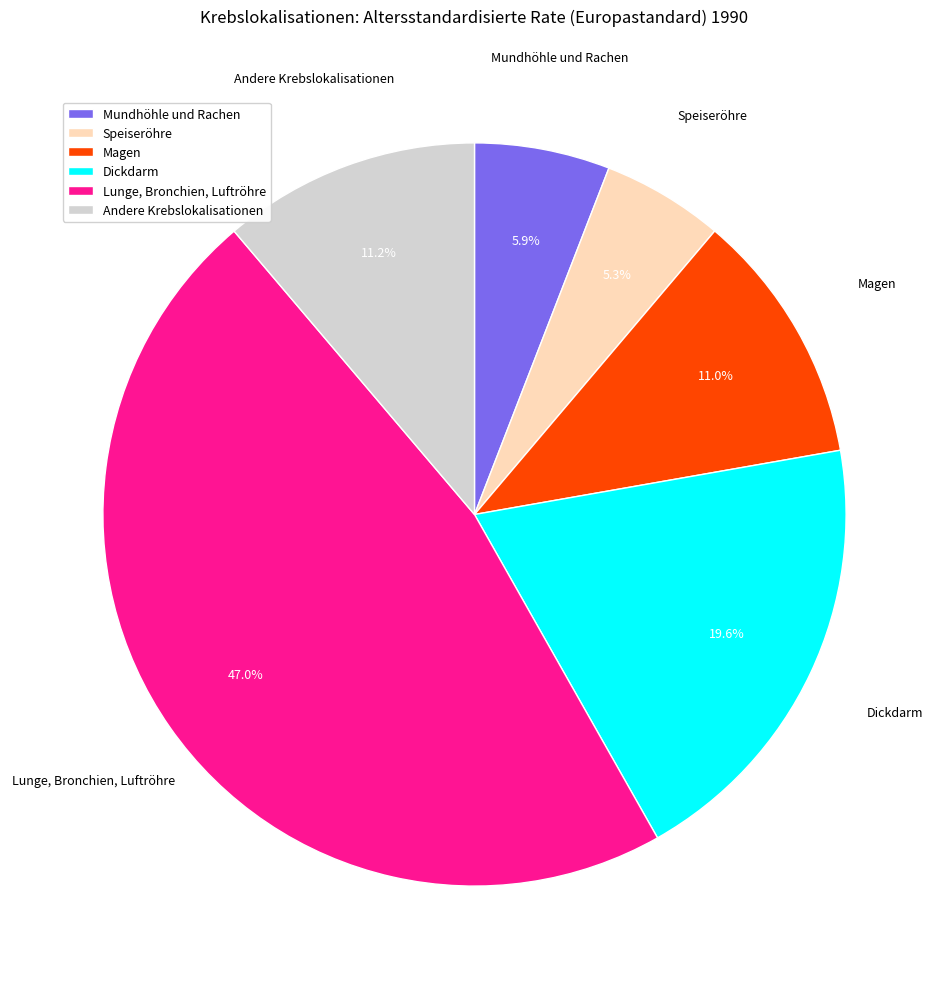

What percentage is NOT represented by Dickdarm?

80.4%